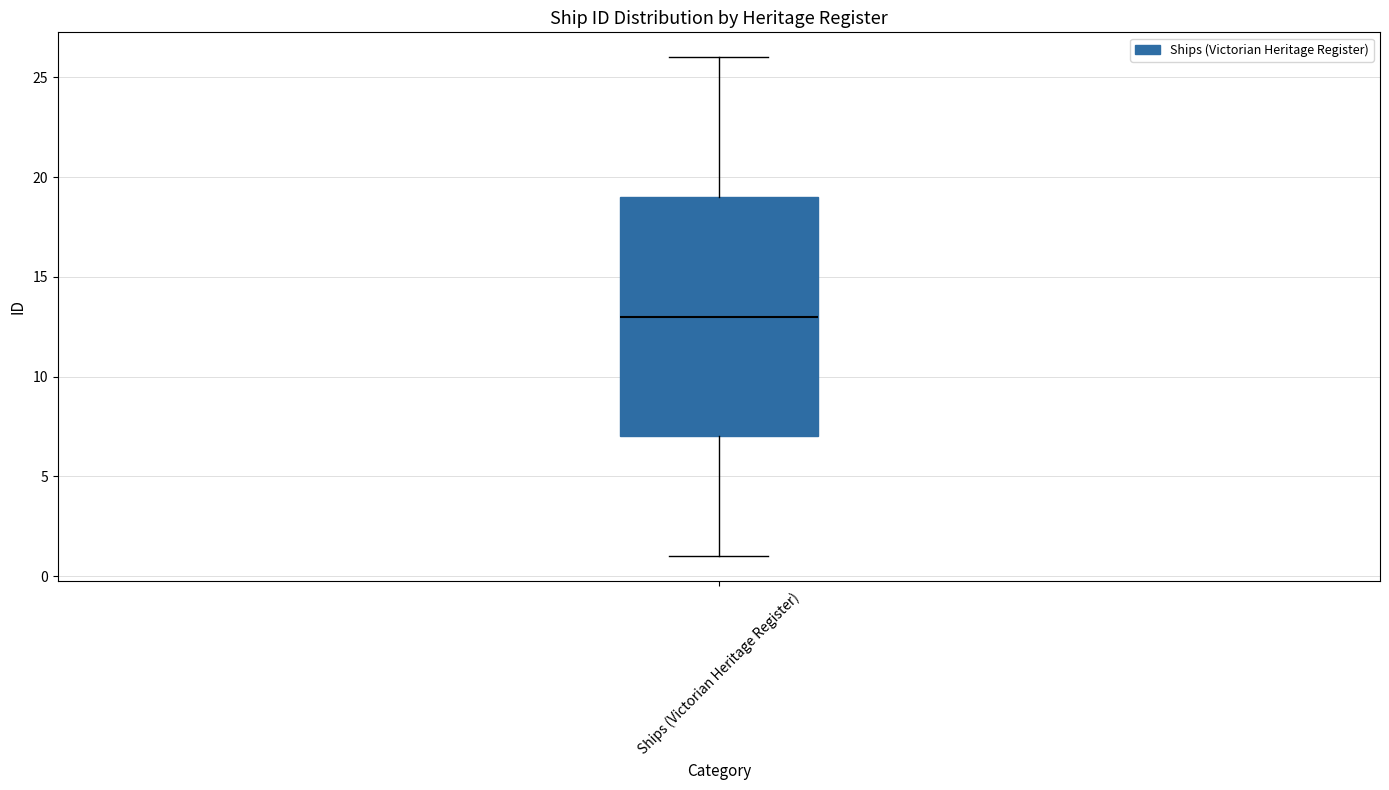

Read this box plot against the y-axis: the position of the median line, the range covered by the box, and the ends of both whiskers. The values are not printed on the chart, so give them approximately, as read against the axis.

median 13, box 7 to 19, whiskers 1 to 26